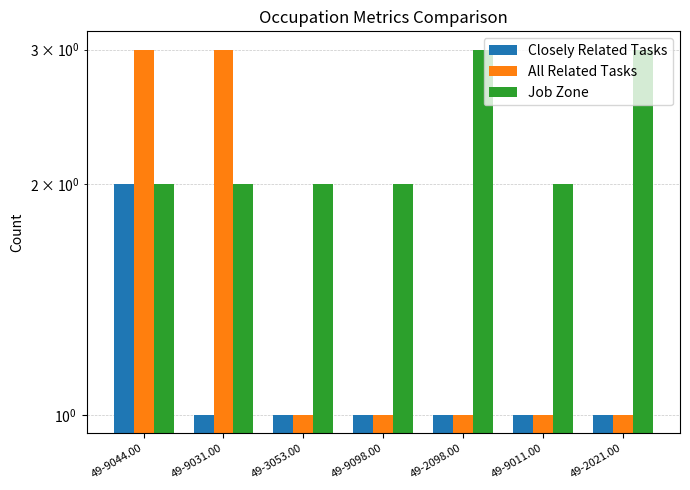

Reading left to right, extract all data points from this chart.

Closely Related Tasks: 2	1	1	1	1	1	1
All Related Tasks: 3	3	1	1	1	1	1
Job Zone: 2	2	2	2	3	2	3